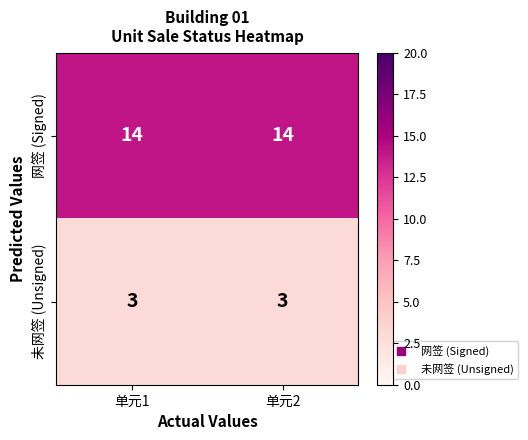

What is the minimum value for 未网签 (Unsigned)?

3